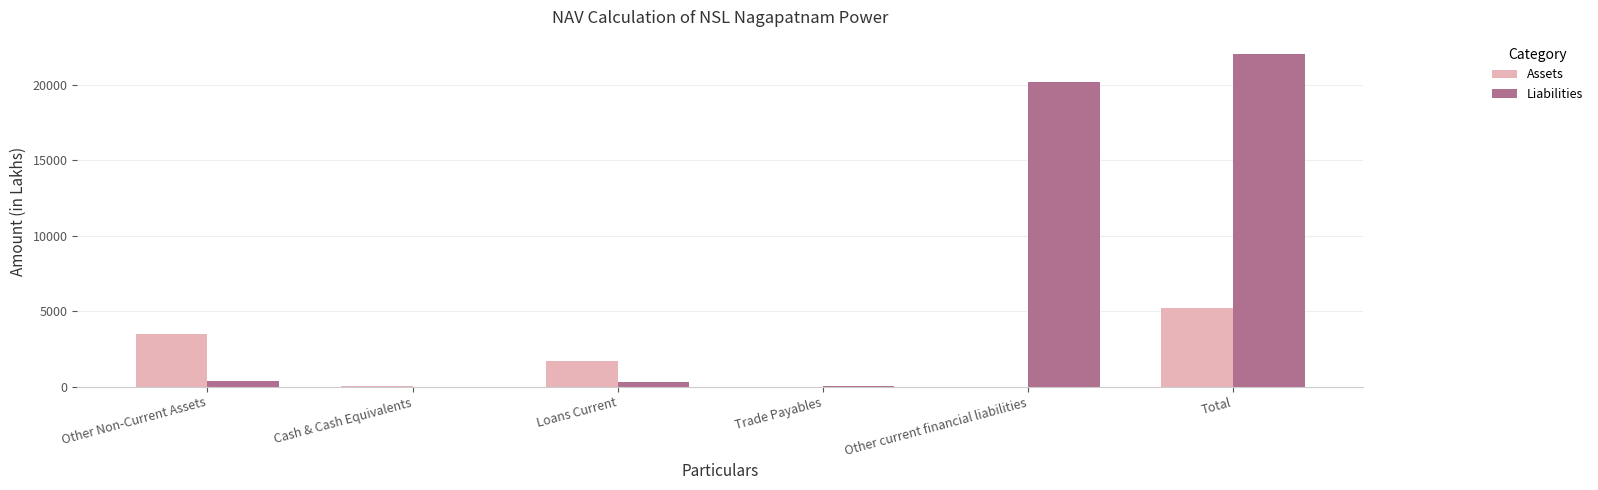

Where is Assets nearest to the value 2610?

Other Non-Current Assets